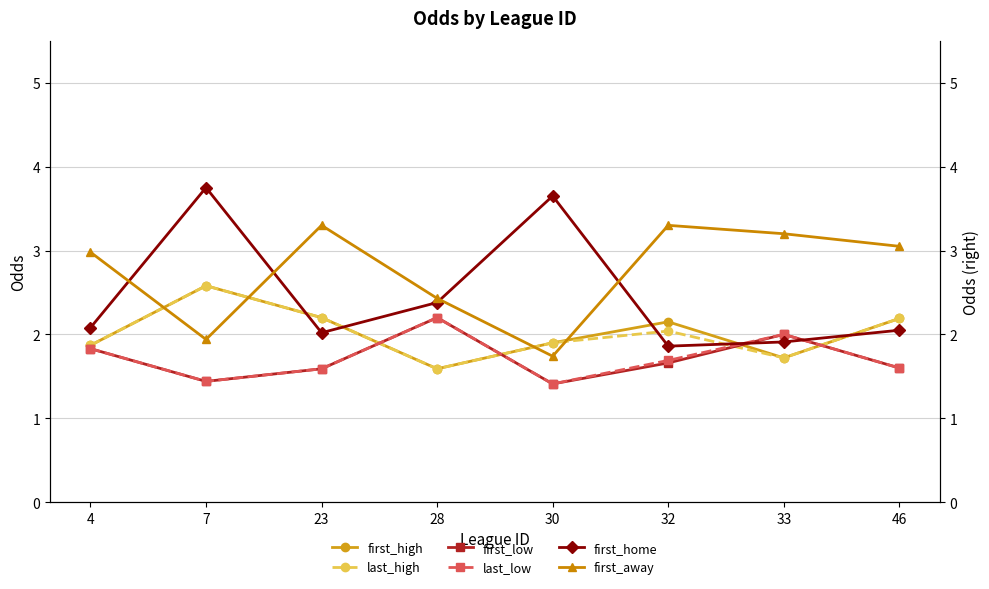

What is the difference between the first_home values at 23 and 7?

1.7